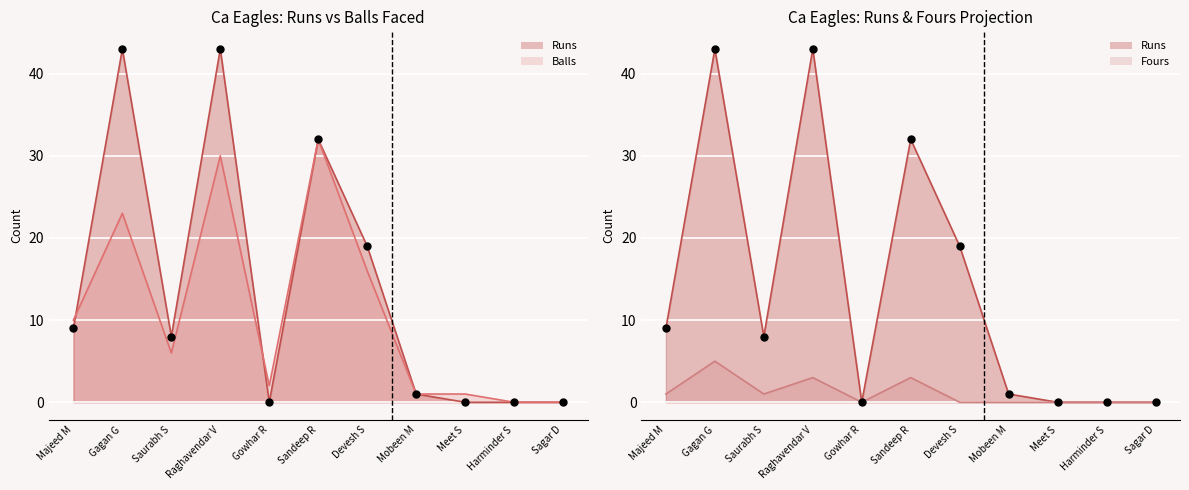

Which series has the largest total across all categories?

Runs